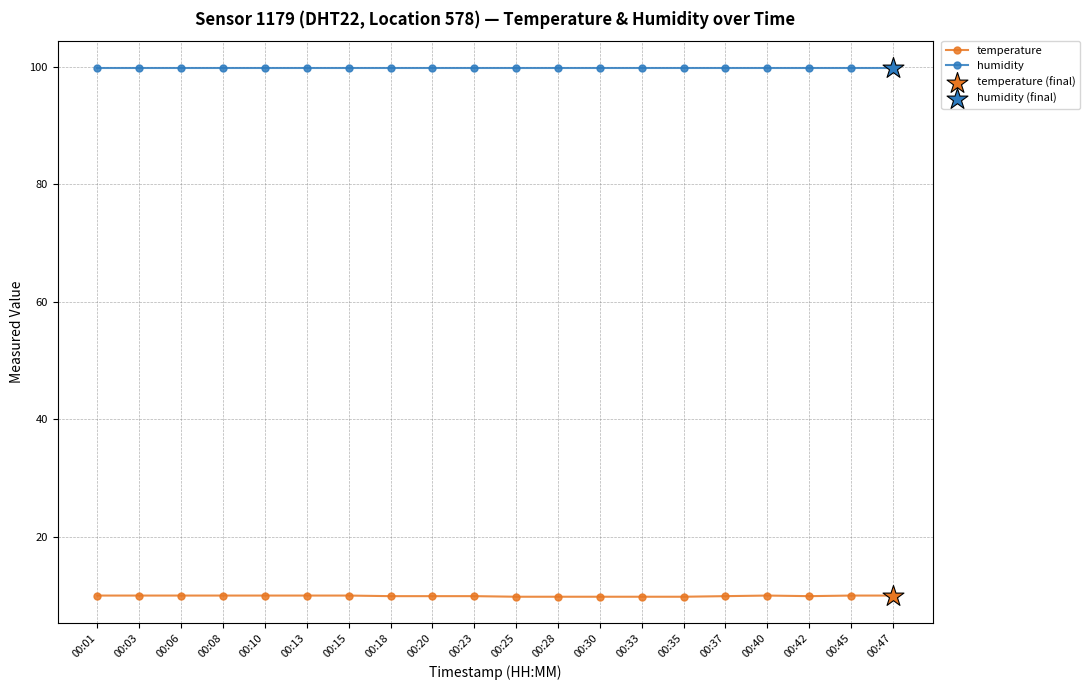

What is the spread (max minus min) of values at 00:45?

89.9